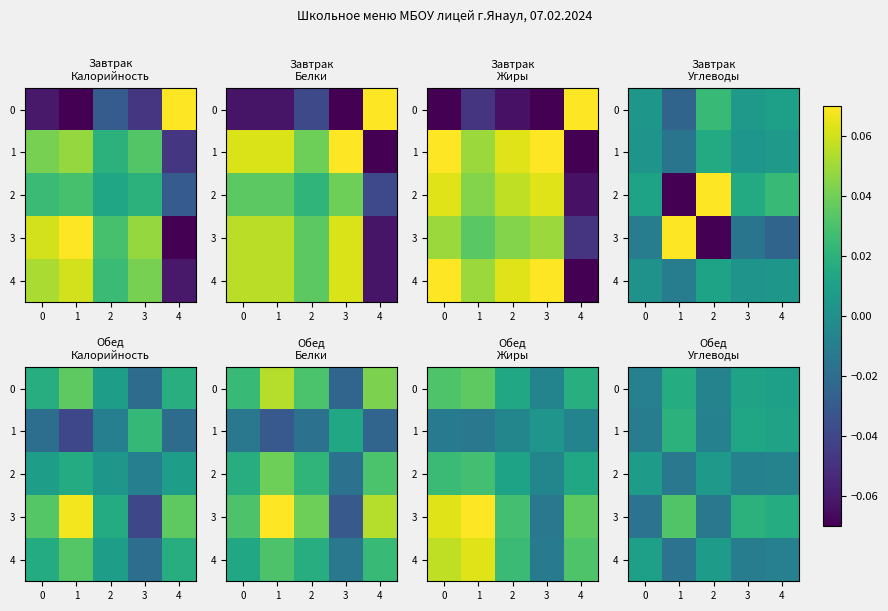

At how many categories does at least one series exceed 0?

5